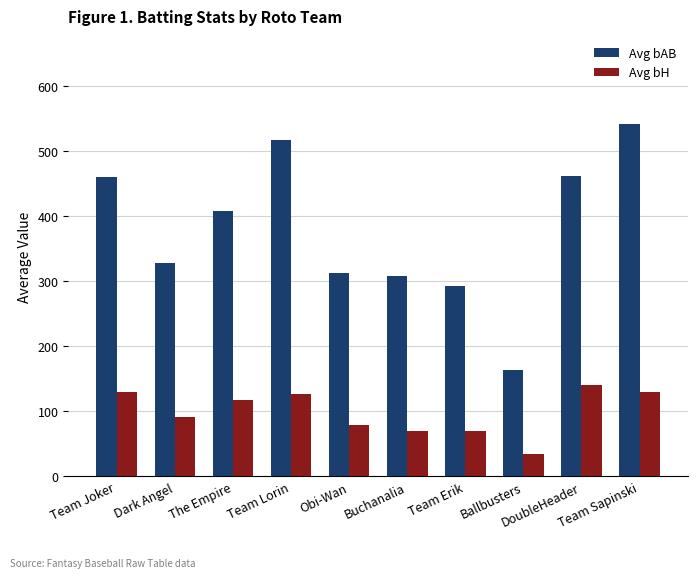

What position from the left is Team Joker?

1